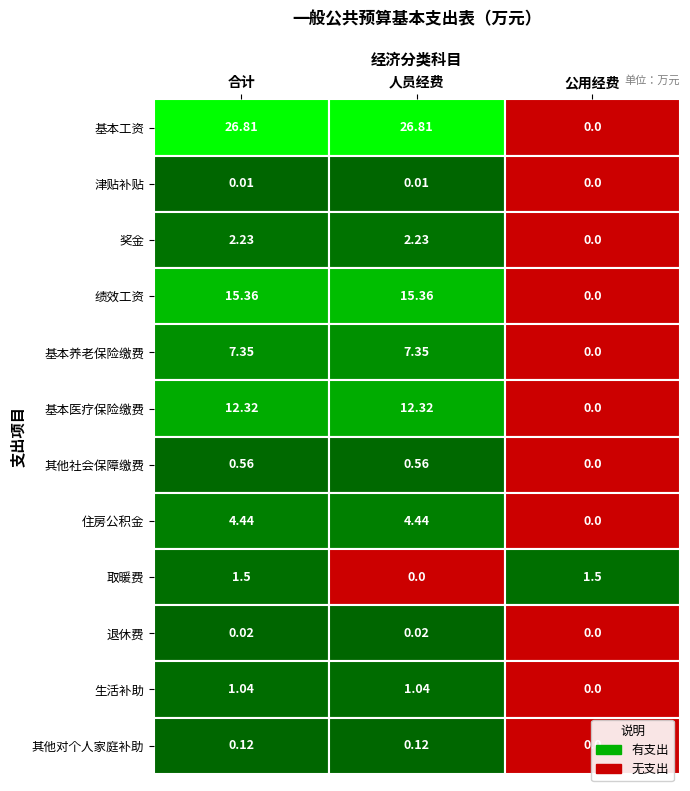

Reading left to right, transcribe all the data shown in this chart.

基本工资: 0=26.8	1=26.8	2=0.0
津贴补贴: 0=0.0	1=0.0	2=0.0
奖金: 0=2.2	1=2.2	2=0.0
绩效工资: 0=15.4	1=15.4	2=0.0
基本养老保险缴费: 0=7.3	1=7.3	2=0.0
基本医疗保险缴费: 0=12.3	1=12.3	2=0.0
其他社会保障缴费: 0=0.6	1=0.6	2=0.0
住房公积金: 0=4.4	1=4.4	2=0.0
取暖费: 0=1.5	1=0.0	2=1.5
退休费: 0=0.0	1=0.0	2=0.0
生活补助: 0=1.0	1=1.0	2=0.0
其他对个人家庭补助: 0=0.1	1=0.1	2=0.0